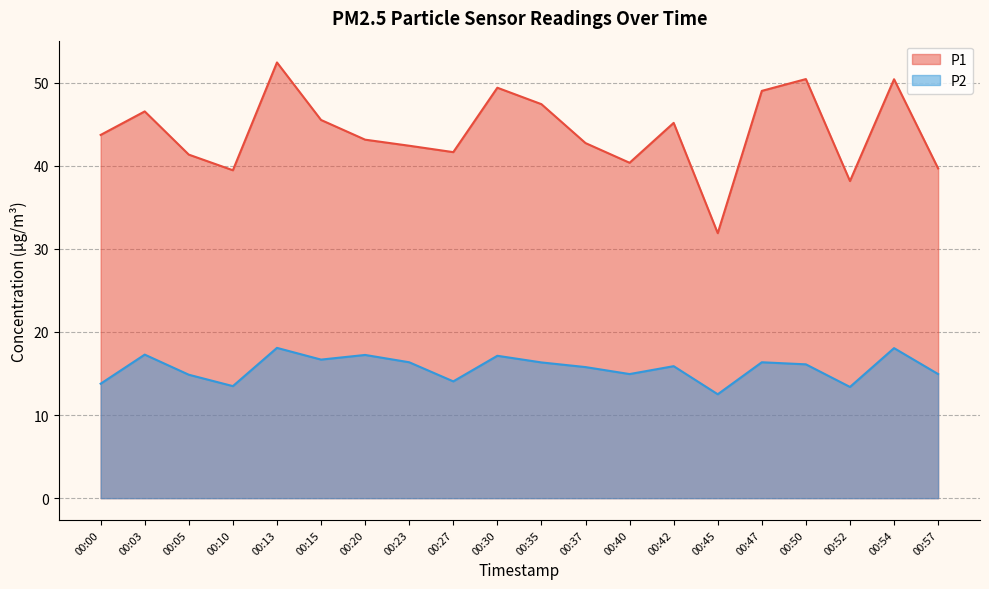

What is the difference between the highest and lowest values at 00:15?

28.8